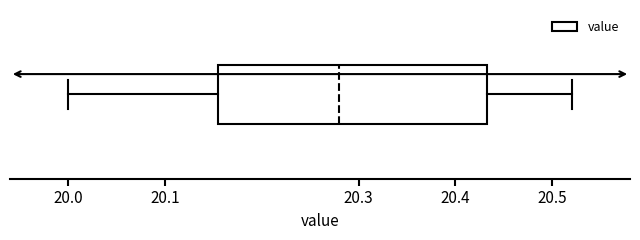

Where is the right edge of the box on the x-axis? The values are not printed on the chart, so give them approximately, as read against the axis.

20.43